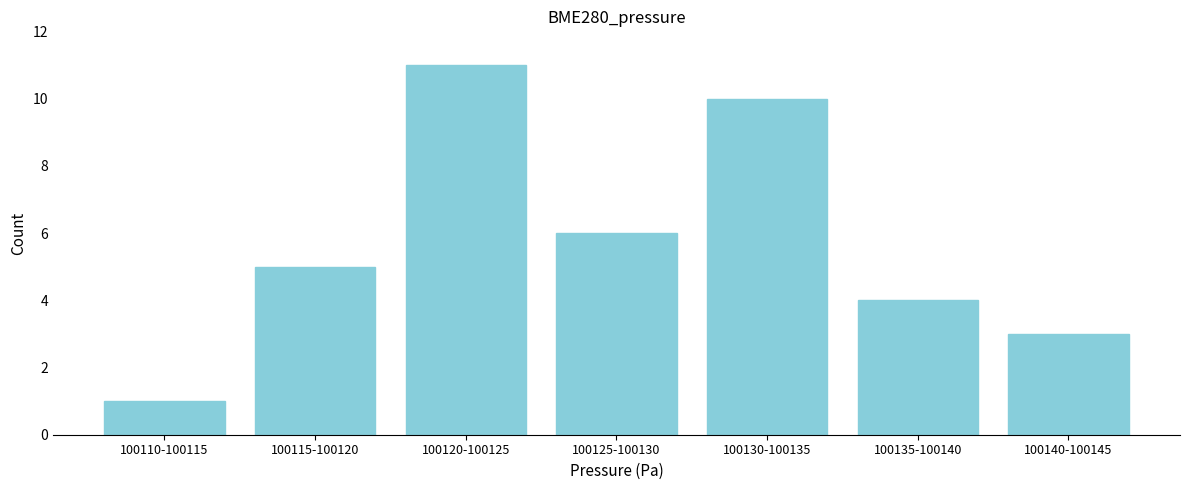

Reading left to right, list all the values displayed in this chart.

100110-100115=1	100115-100120=5	100120-100125=11	100125-100130=6	100130-100135=10	100135-100140=4	100140-100145=3